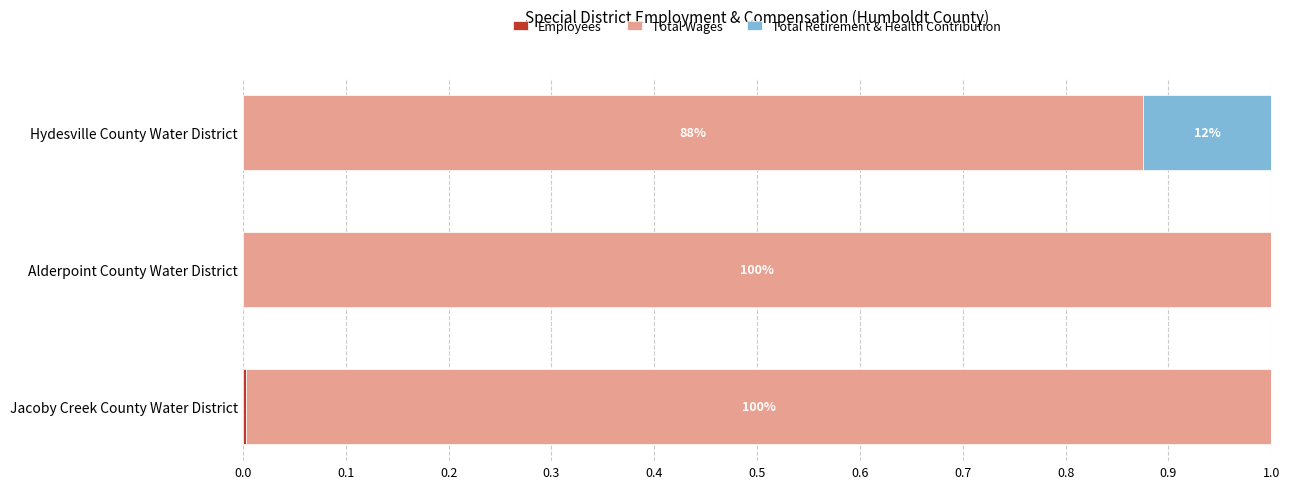

Reading right to left, transcribe all the data shown in this chart.

Employees: 0.0	0.0	0.0
Total Wages: 1.0	1.0	0.9
Total Retirement & Health Contribution: 0.0	0.0	0.1